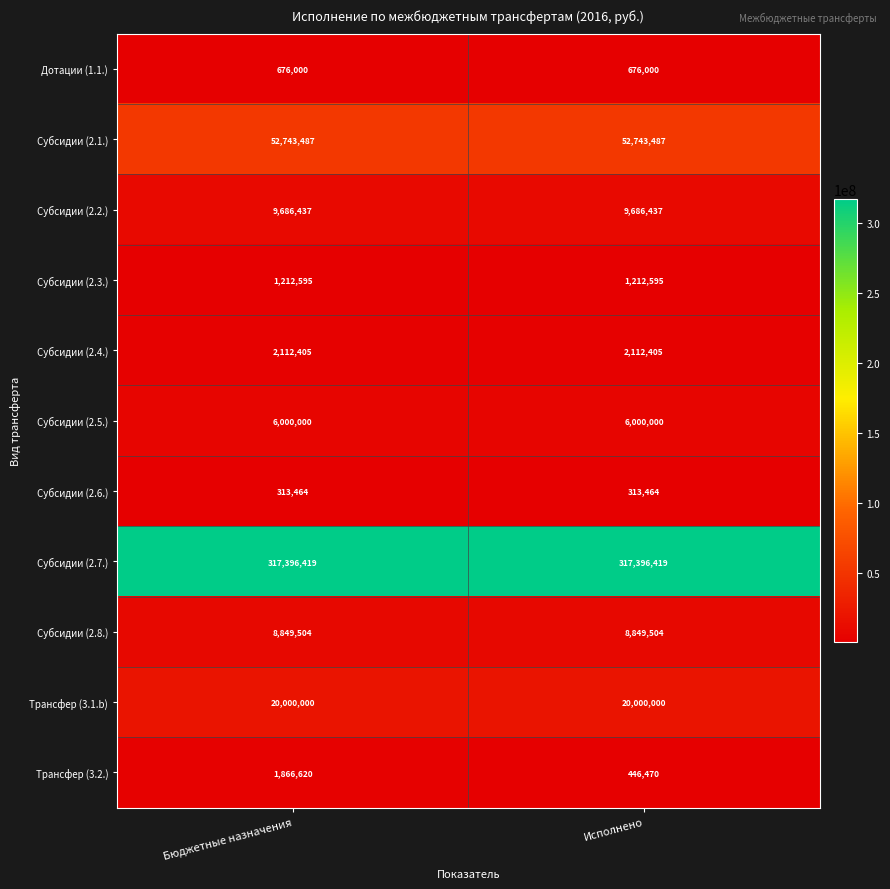

How many distinct data groups are displayed?

11